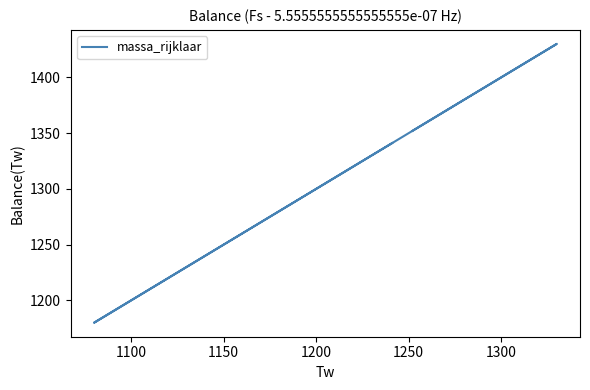

How many data points are less than 1341?

2